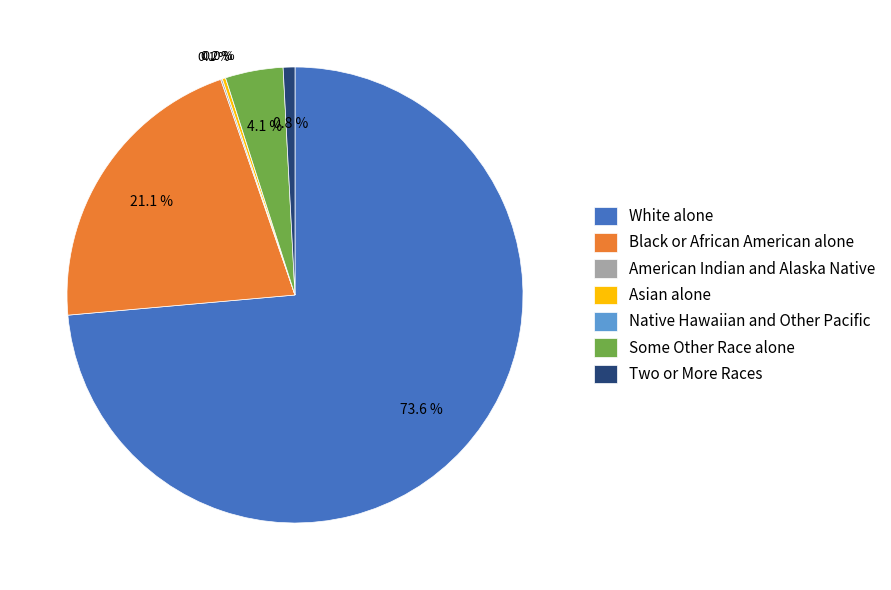

How many slices are in this pie chart?

7